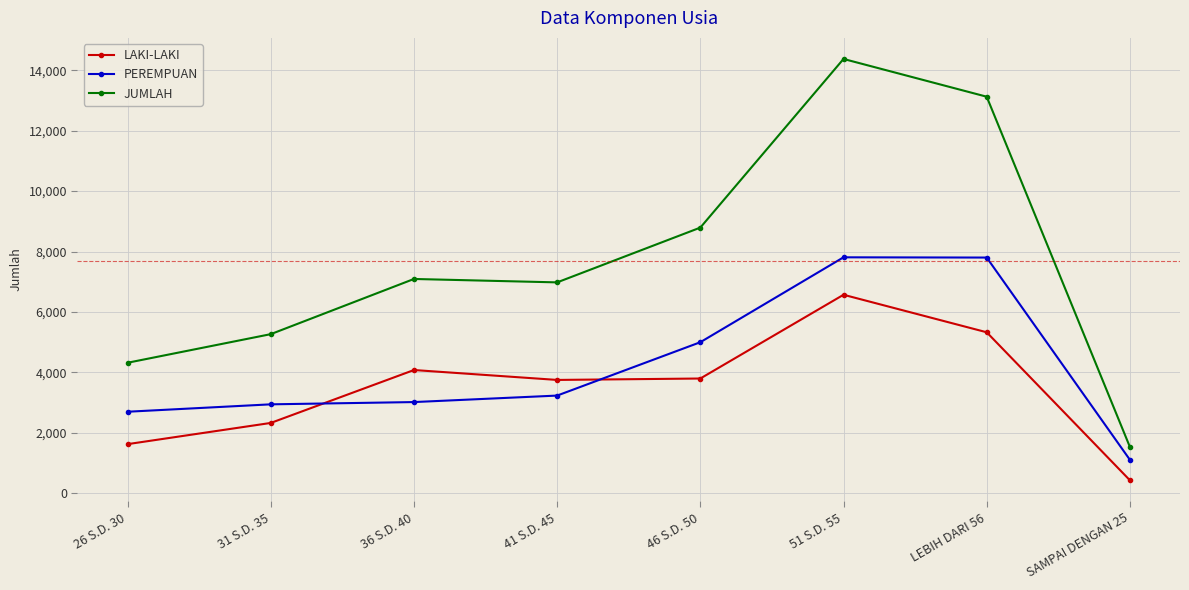

Which series changed the most between 26 S.D. 30 and 51 S.D. 55?

JUMLAH